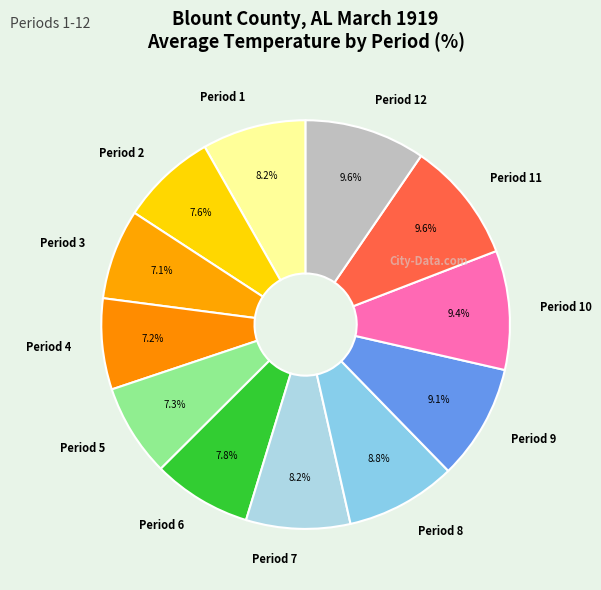

To the nearest percent, what percentage of the pie is Period 9?

9%